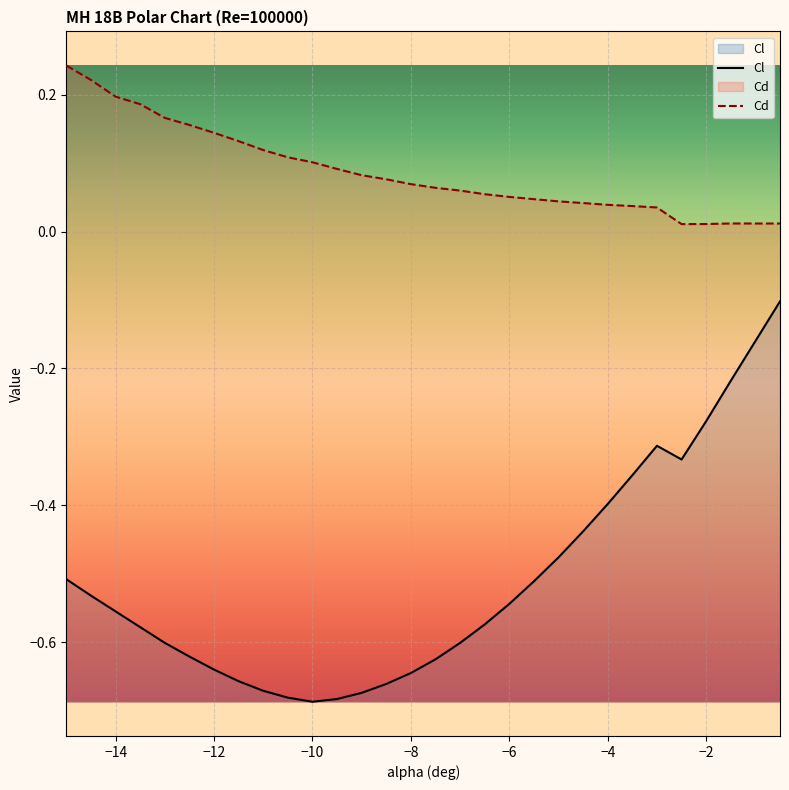

At how many categories does at least one series exceed 0?

30